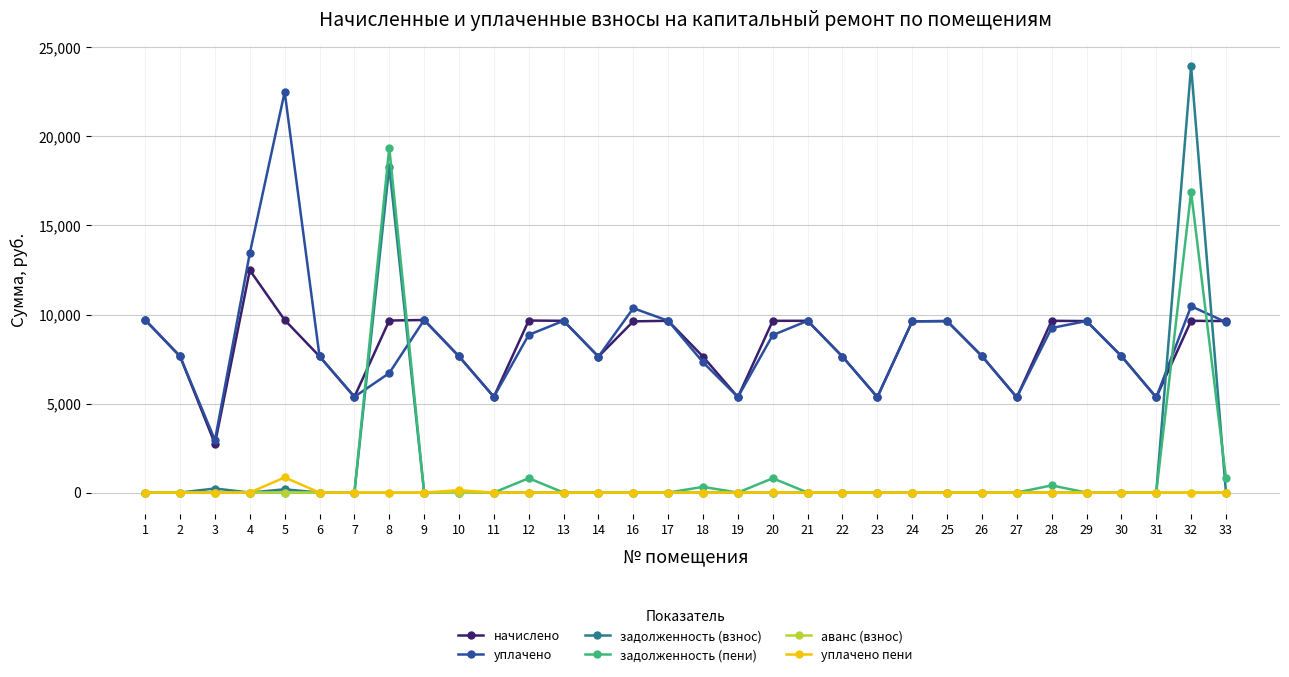

Which category has the lowest value in the начислено series?

3